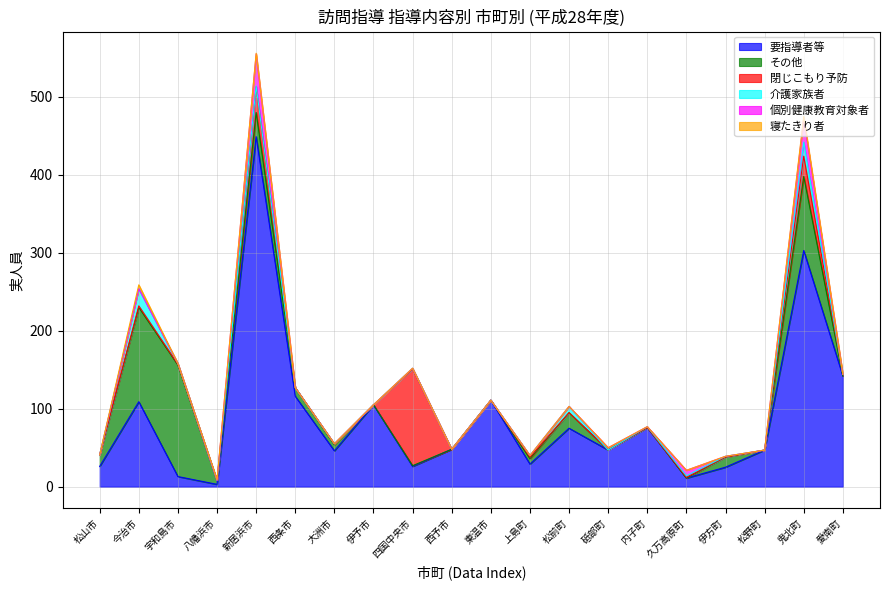

Reading left to right, what are all the values shown in this chart?

要指導者等: 松山市=26	今治市=109	宇和島市=13	八幡浜市=3	新居浜市=449	西条市=116	大洲市=46	伊予市=105	四国中央市=26	西予市=48	東温市=111	上島町=29	松前町=75	砥部町=47	内子町=76	久万高原町=11	伊方町=25	松野町=47	鬼北町=303	愛南町=142
その他: 松山市=15	今治市=121	宇和島市=143	八幡浜市=5	新居浜市=31	西条市=11	大洲市=8	伊予市=0	四国中央市=1	西予市=0	東温市=0	上島町=7	松前町=20	砥部町=0	内子町=0	久万高原町=0	伊方町=13	松野町=0	鬼北町=95	愛南町=0
閉じこもり予防: 松山市=0	今治市=2	宇和島市=1	八幡浜市=0	新居浜市=33	西条市=0	大洲市=1	伊予市=0	四国中央市=124	西予市=0	東温市=0	上島町=2	松前町=0	砥部町=0	内子町=0	久万高原町=1	伊方町=0	松野町=0	鬼北町=26	愛南町=2
介護家族者: 松山市=0	今治市=22	宇和島市=1	八幡浜市=0	新居浜市=1	西条市=0	大洲市=0	伊予市=0	四国中央市=1	西予市=0	東温市=0	上島町=2	松前町=8	砥部町=0	内子町=1	久万高原町=2	伊方町=1	松野町=0	鬼北町=18	愛南町=0
個別健康教育対象者: 松山市=0	今治市=0	宇和島市=0	八幡浜市=0	新居浜市=41	西条市=0	大洲市=0	伊予市=0	四国中央市=0	西予市=0	東温市=0	上島町=0	松前町=0	砥部町=3	内子町=0	久万高原町=7	伊方町=0	松野町=0	鬼北町=30	愛南町=0
寝たきり者: 松山市=0	今治市=5	宇和島市=0	八幡浜市=1	新居浜市=1	西条市=0	大洲市=0	伊予市=0	四国中央市=0	西予市=0	東温市=0	上島町=0	松前町=0	砥部町=0	内子町=0	久万高原町=0	伊方町=0	松野町=0	鬼北町=3	愛南町=0